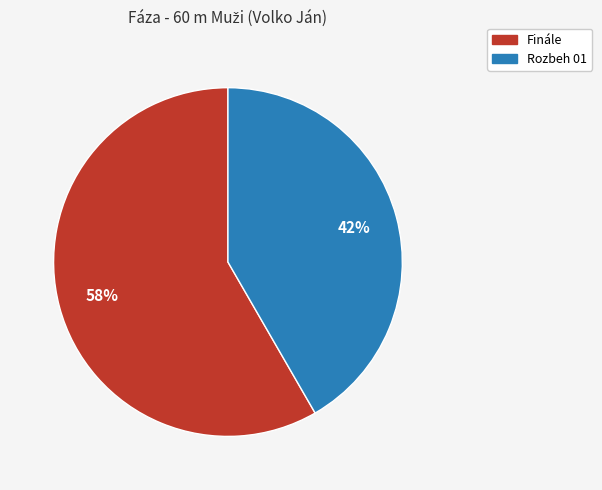

What is the majority slice?

Finále